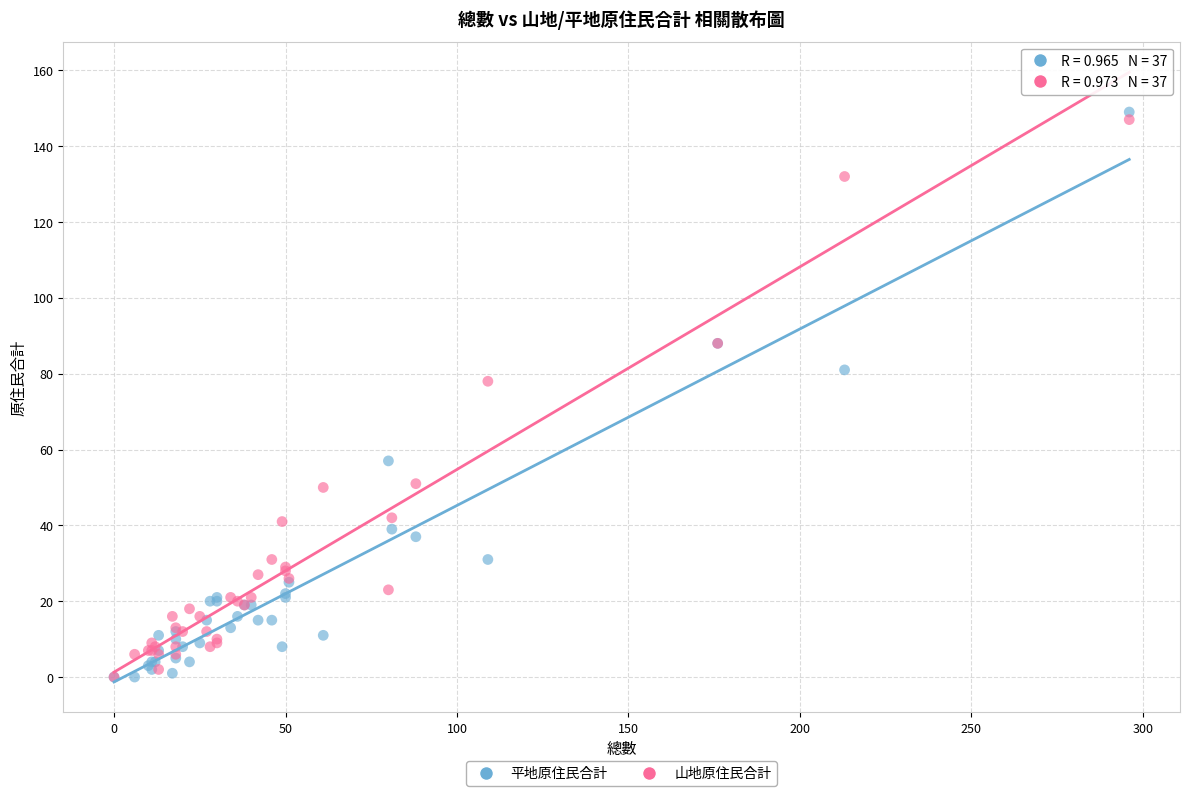

What are all the series names shown in the legend?

平地原住民合計, 山地原住民合計